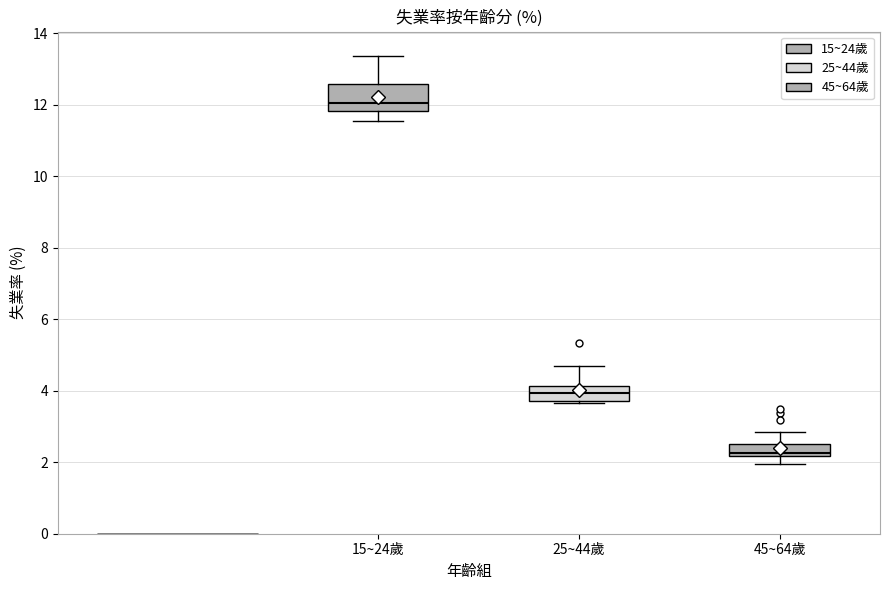

Reading left to right, transcribe this box plot: for each box, give where its median line is, the range the box spans, and where its two whiskers end, as read against the y-axis. The values are not printed on the chart, so give them approximately, as read against the axis.

15~24歲: median 12.0, box 11.8 to 12.6, whiskers 11.6 to 13.4
25~44歲: median 4.0, box 3.8 to 4.2, whiskers 3.6 to 4.8
45~64歲: median 2.2 (just above the box's lower edge), box 2.2 to 2.6, whiskers 2.0 to 2.8